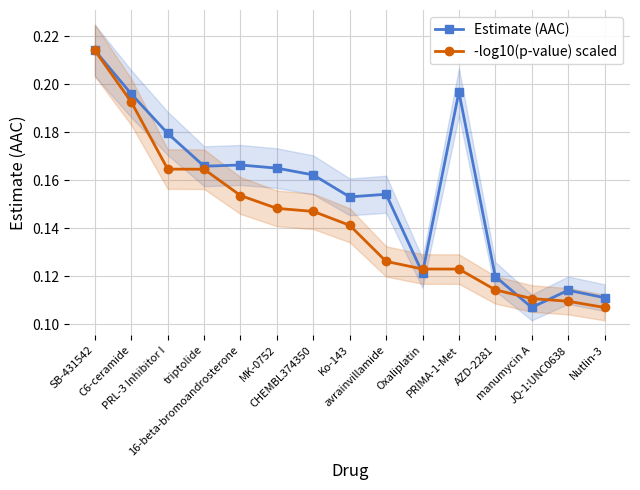

Which has a higher value, Ko-143 or Nutlin-3?

Ko-143